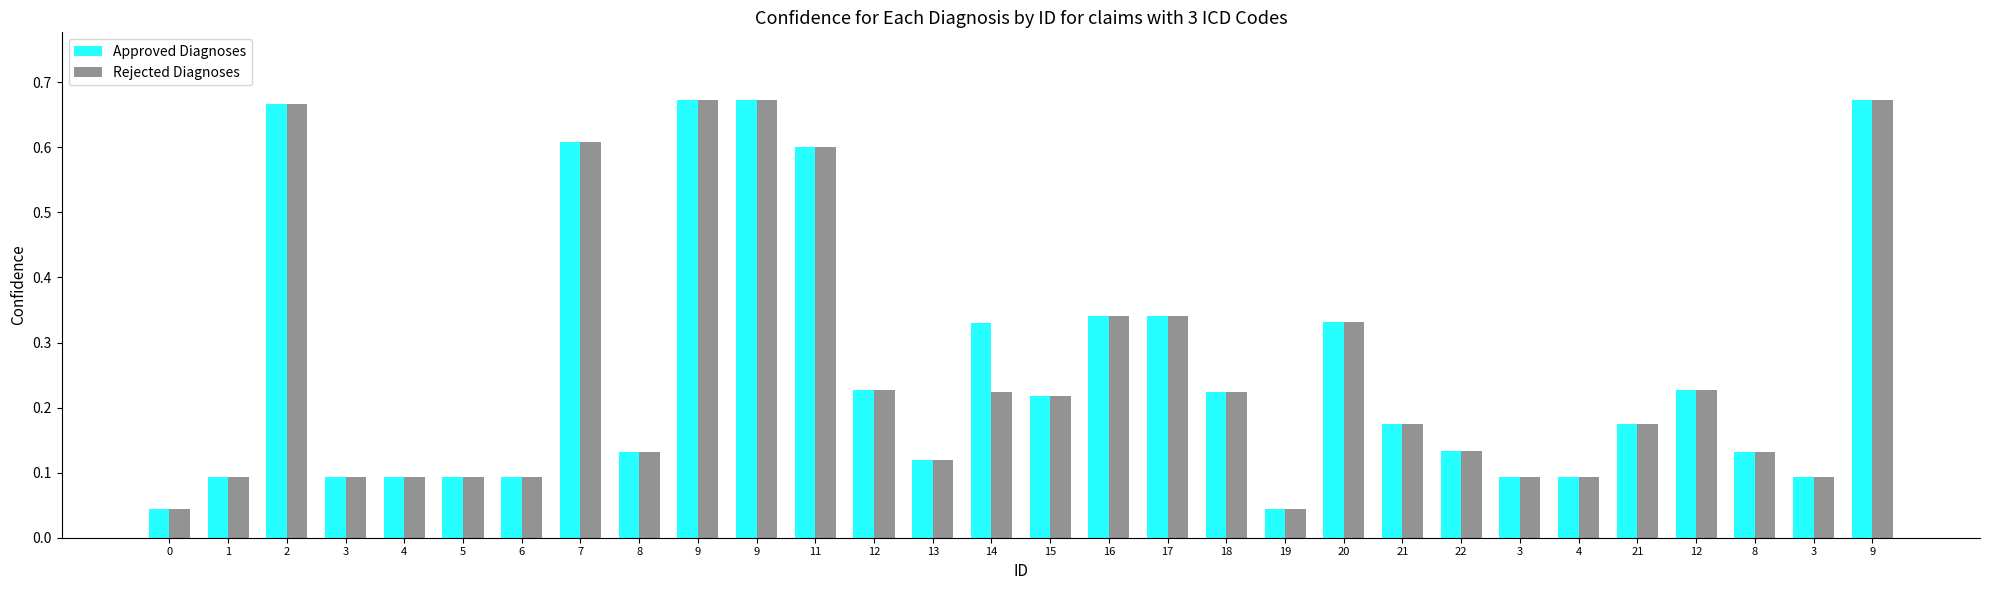

What is the sum of the Rejected Diagnoses values at 3 and 12?

0.3